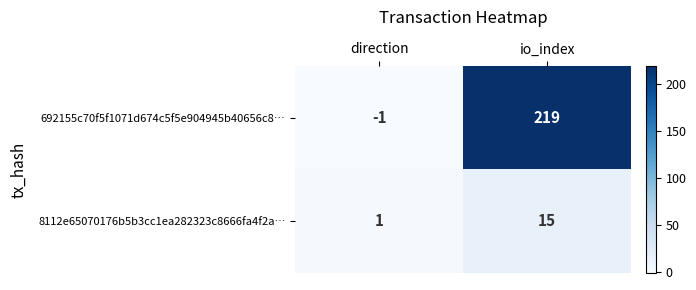

Which series has the largest total across all categories?

692155c70f5f1071d674c5f5e904945b40656c8…